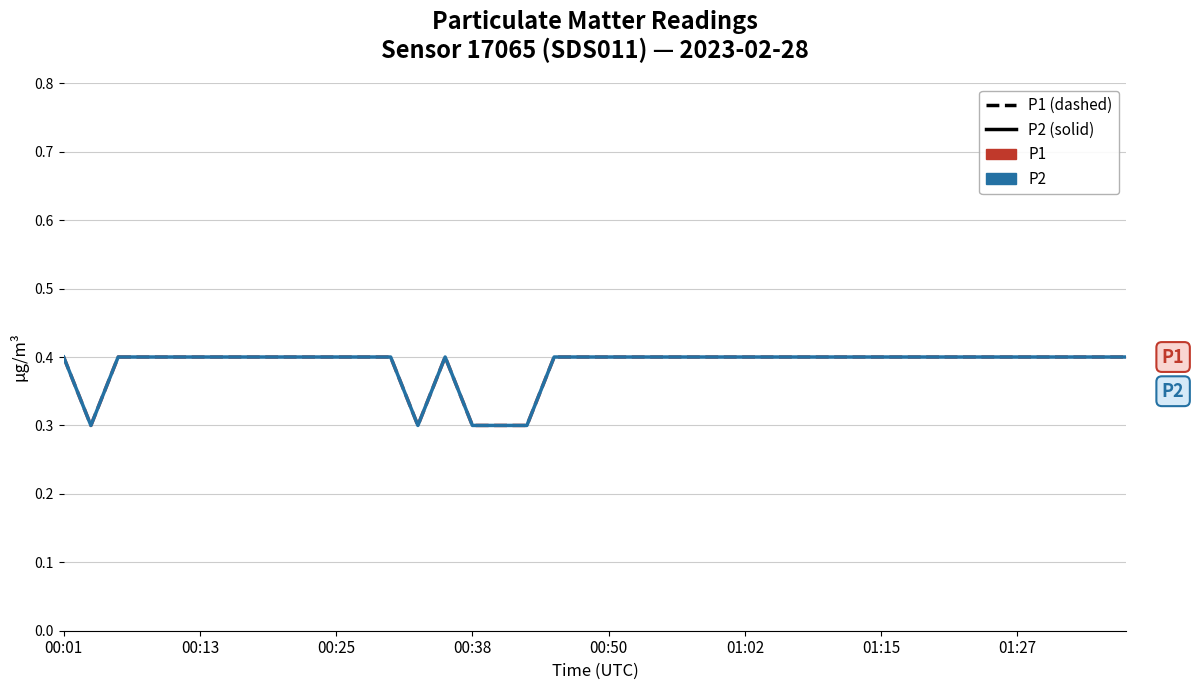

Count the P1 values in the range 0 to 1.

40